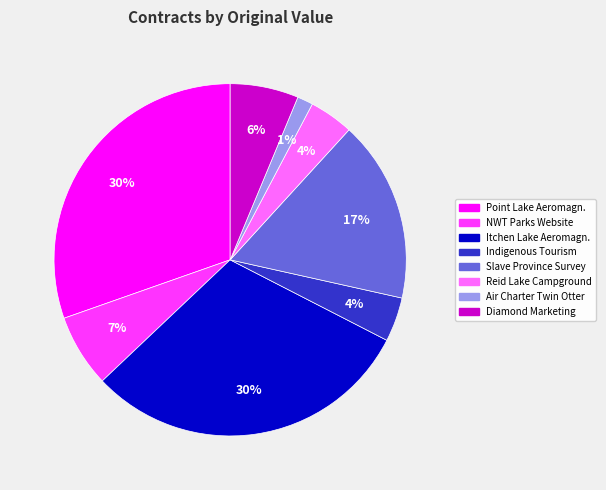

To the nearest percent, what is the difference between the largest and smallest slice percentages?

29%